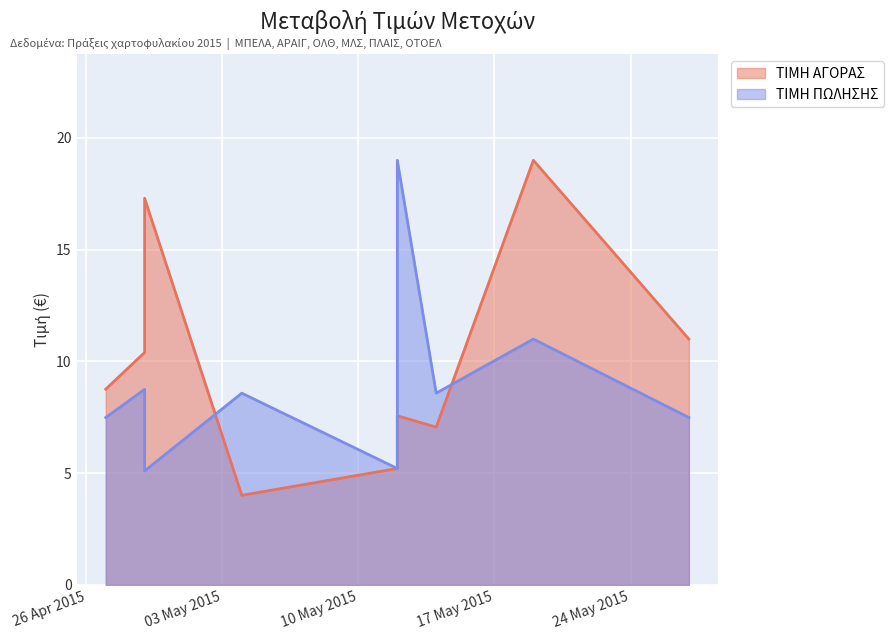

How many data points in ΤΙΜΗ ΑΓΟΡΑΣ are less than 8?

4